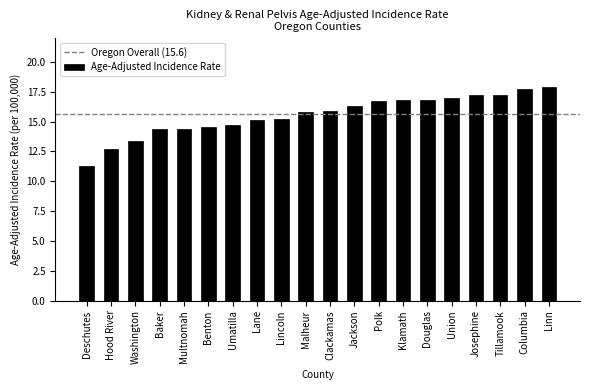

How many bars are there in total?

20